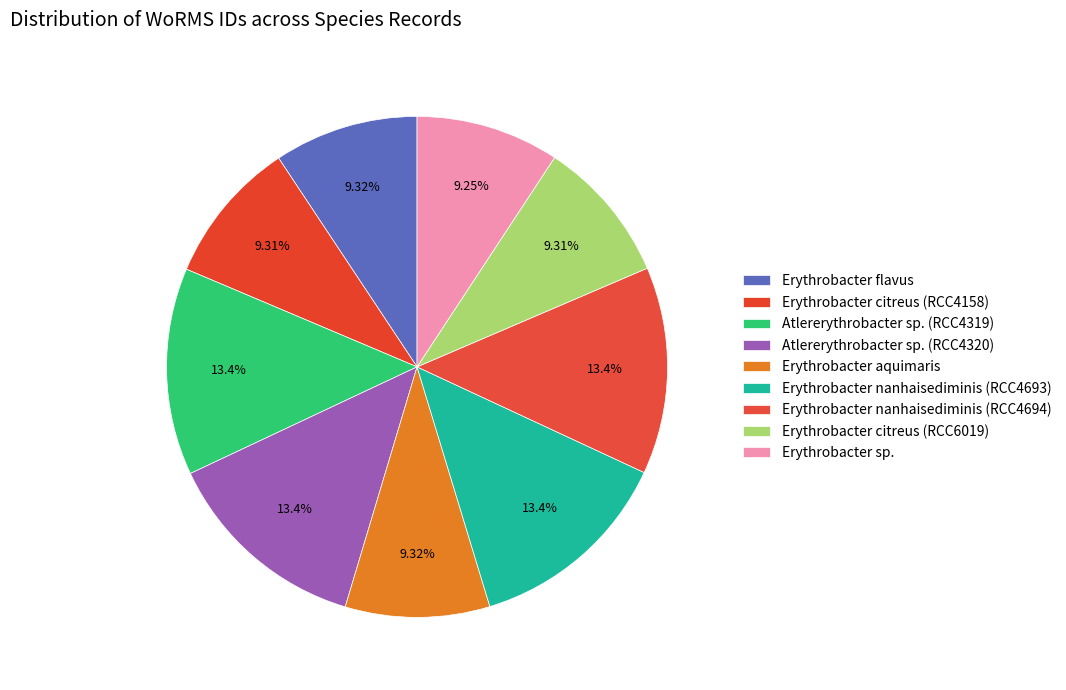

Count the number of slices in the pie.

9